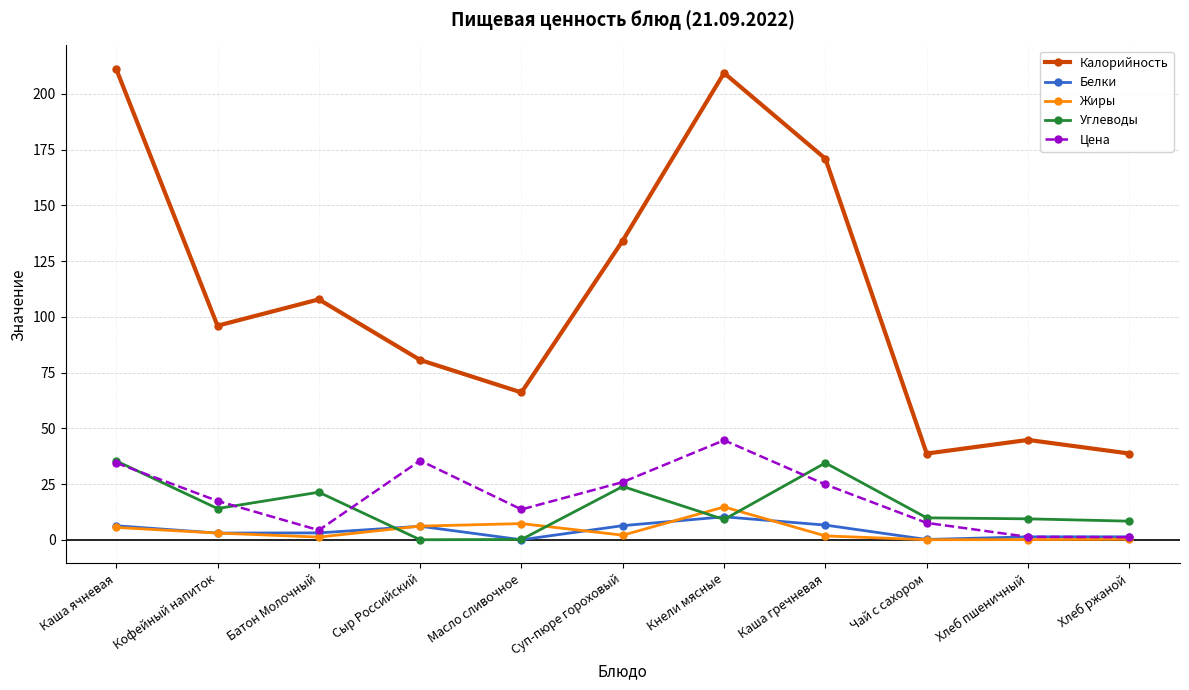

How many distinct data groups are displayed?

5